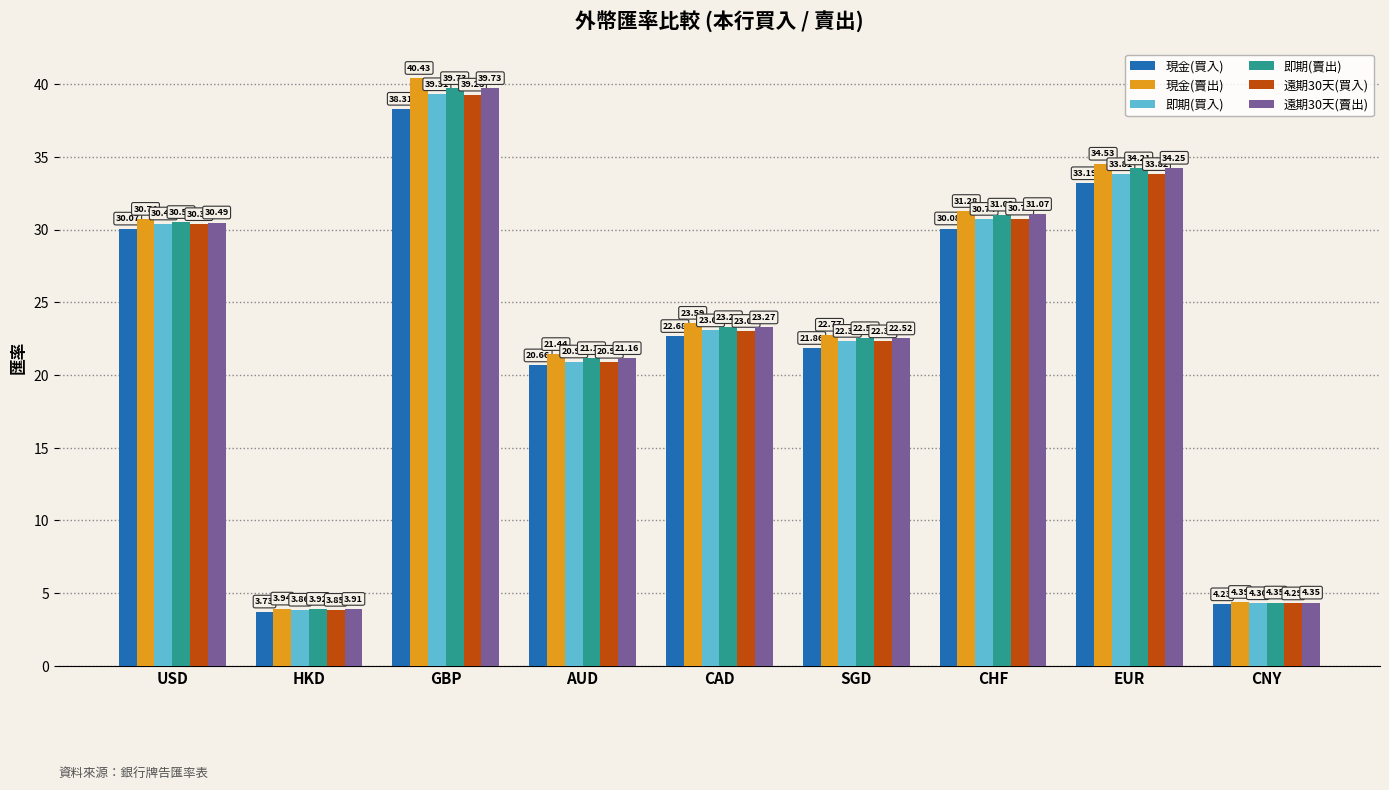

Is it true that 遠期30天(賣出) equals 4.3 at CNY?

True